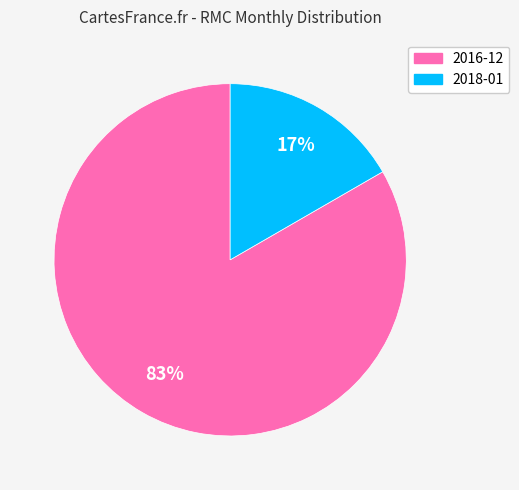

To the nearest percent, what portion does 2018-01 represent?

17%